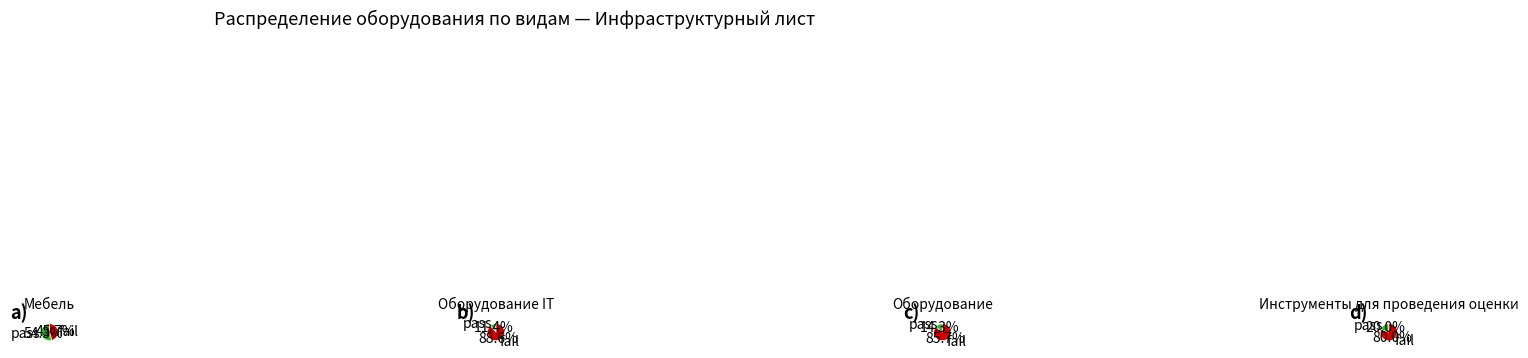

What is the smallest slice in the pie chart?

Оборудование IT